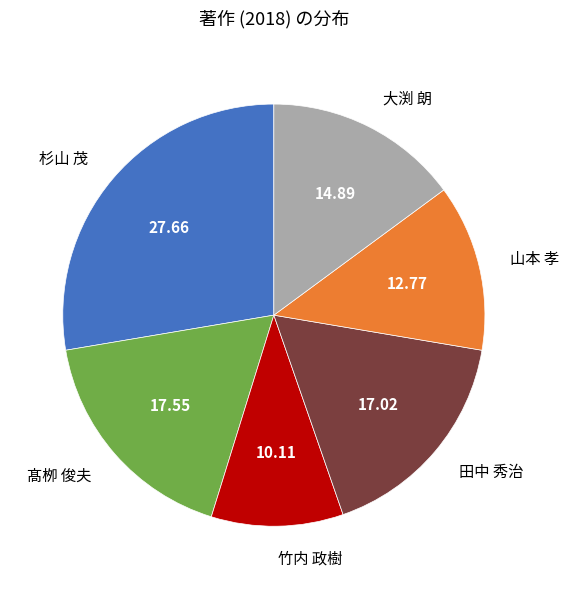

What is the ratio of the value at 杉山 茂 to the value at 田中 秀治?

1.6